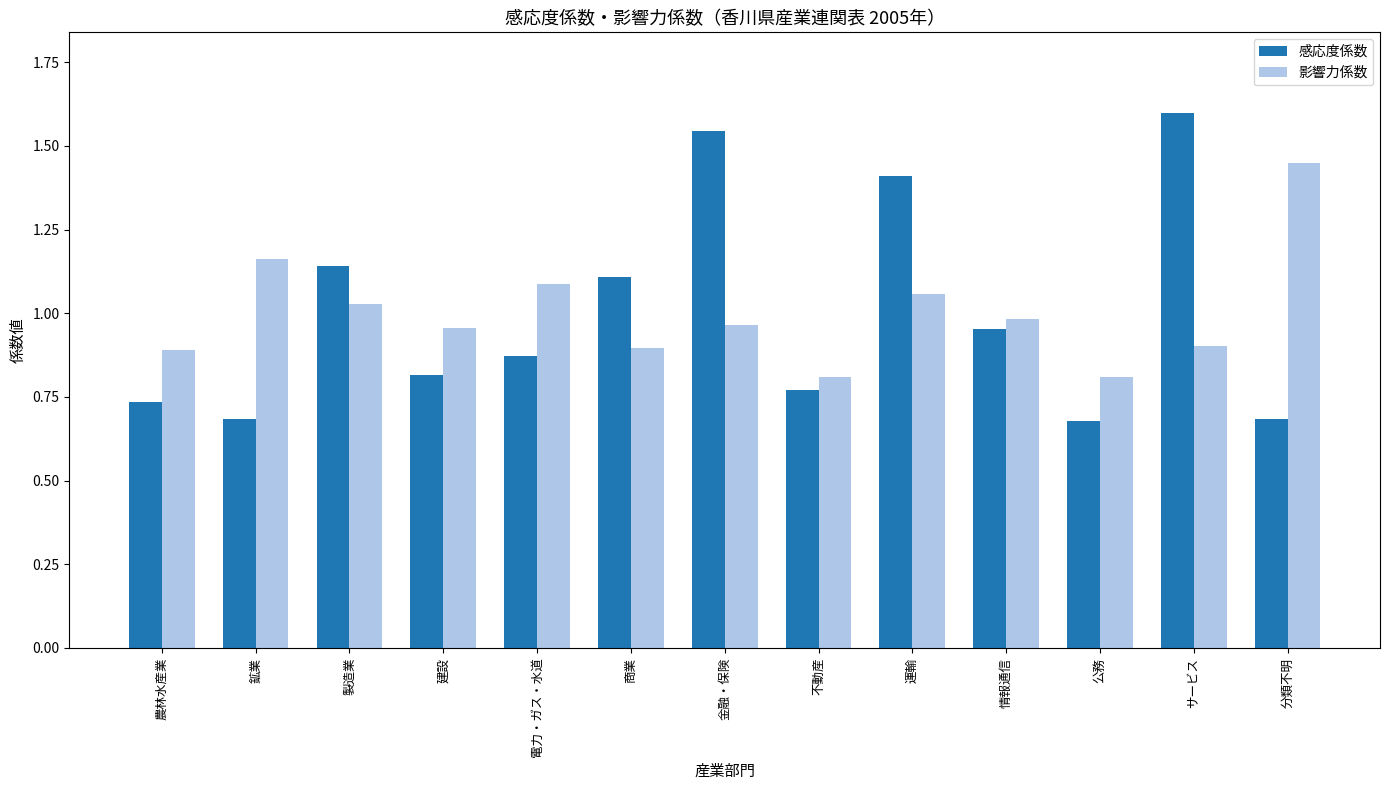

Which series has the largest range (max minus min)?

感応度係数